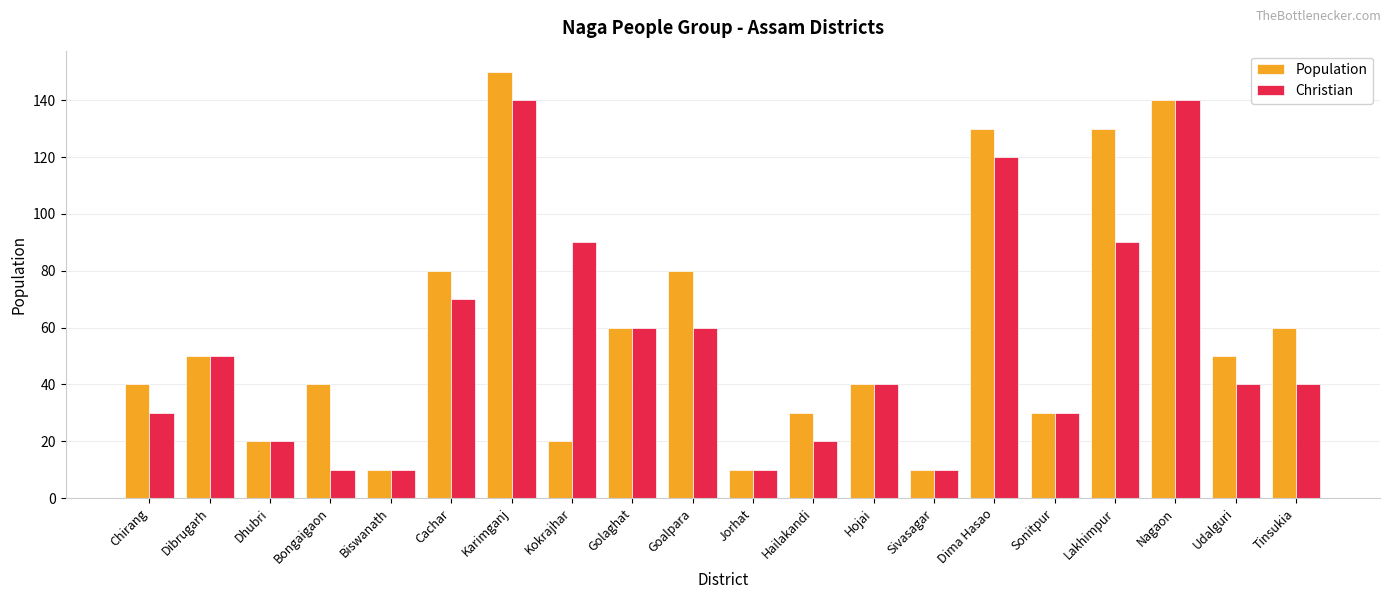

Reading left to right, list all the values displayed in this chart.

Population: Chirang=40	Dibrugarh=50	Dhubri=20	Bongaigaon=40	Biswanath=10	Cachar=80	Karimganj=150	Kokrajhar=20	Golaghat=60	Goalpara=80	Jorhat=10	Hailakandi=30	Hojai=40	Sivasagar=10	Dima Hasao=130	Sonitpur=30	Lakhimpur=130	Nagaon=140	Udalguri=50	Tinsukia=60
Christian: Chirang=30	Dibrugarh=50	Dhubri=20	Bongaigaon=10	Biswanath=10	Cachar=70	Karimganj=140	Kokrajhar=90	Golaghat=60	Goalpara=60	Jorhat=10	Hailakandi=20	Hojai=40	Sivasagar=10	Dima Hasao=120	Sonitpur=30	Lakhimpur=90	Nagaon=140	Udalguri=40	Tinsukia=40